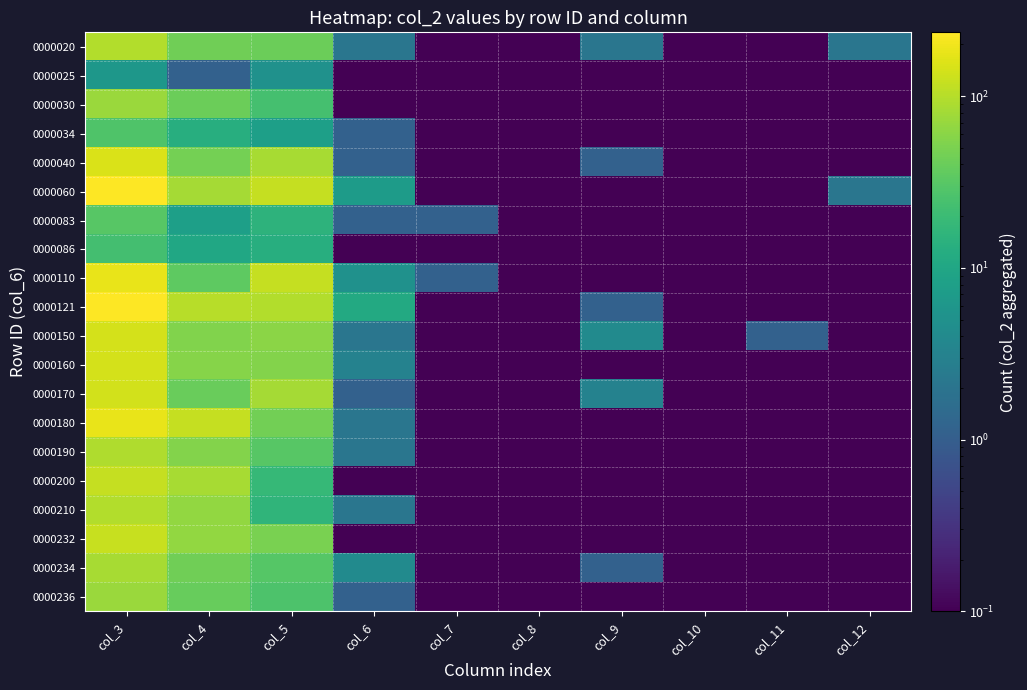

How many categories are shown in the chart?

10